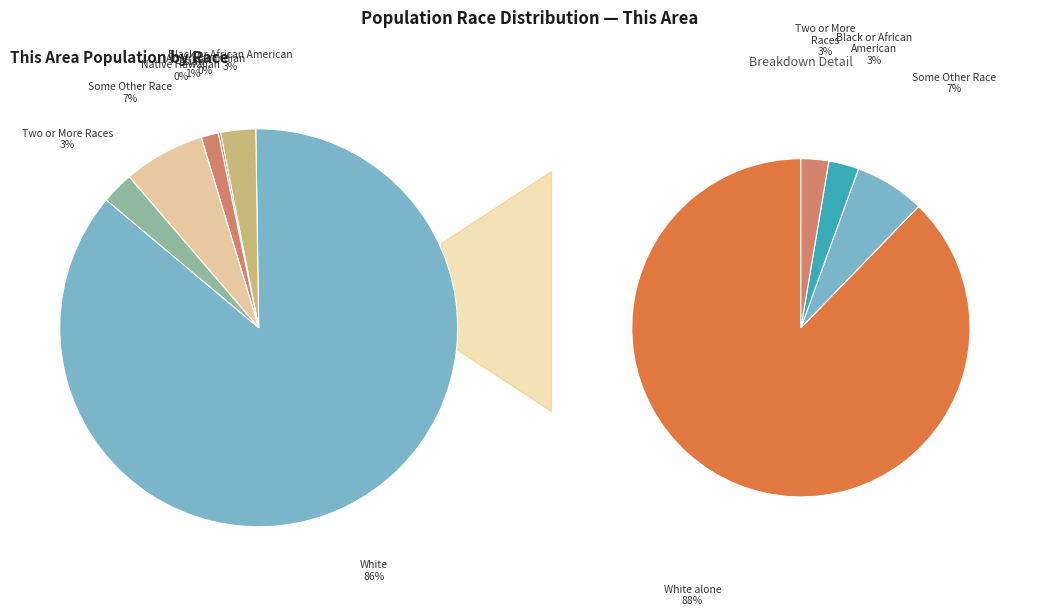

True or false: Asian alone accounts for 1% of the total.

True